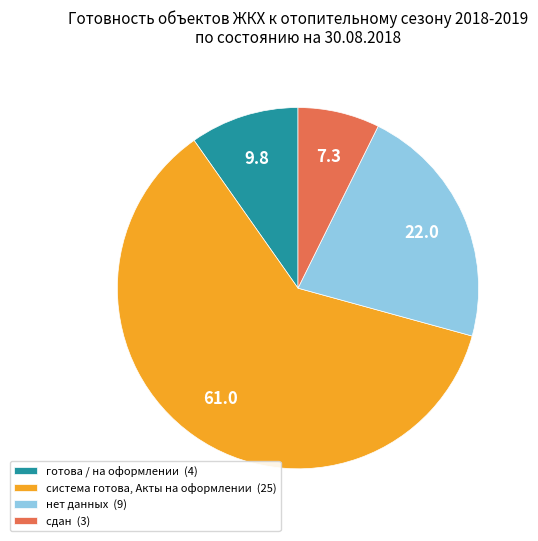

Which has a higher value, готова / на оформлении or система готова, Акты на оформлении?

система готова, Акты на оформлении